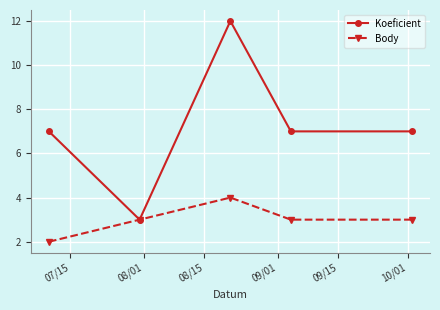

Which series has the widest spread of values?

Koeficient